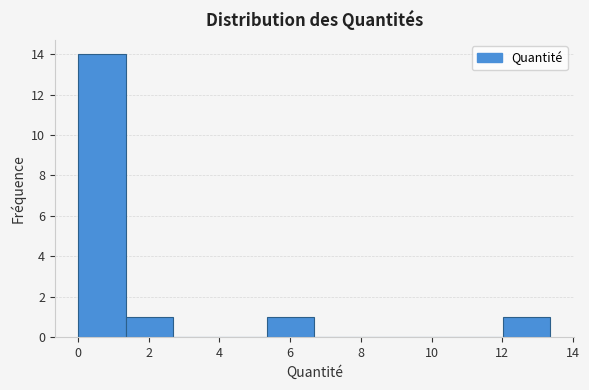

Reading left to right, list every bar in this chart as the range it spans on the x-axis followed by its height. Neither the bar edges nor the heights are printed on the chart, so give them approximately, as read against the axes.

0.0 to 1.4: 14
1.4 to 2.6: 1
2.6 to 4.0: 0
4.0 to 5.4: 0
5.4 to 6.6: 1
6.6 to 8.0: 0
8.0 to 9.4: 0
9.4 to 10.6: 0
10.6 to 12.0: 0
12.0 to 13.4: 1